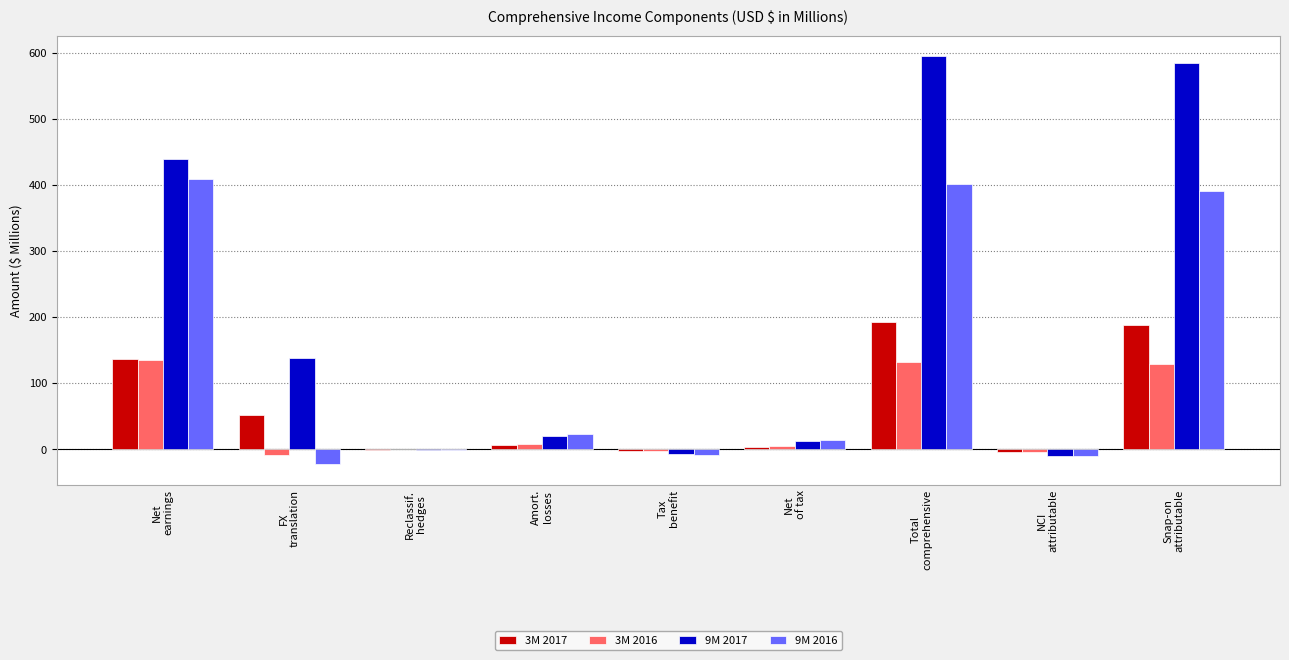

Which series has the largest total across all categories?

9M 2017